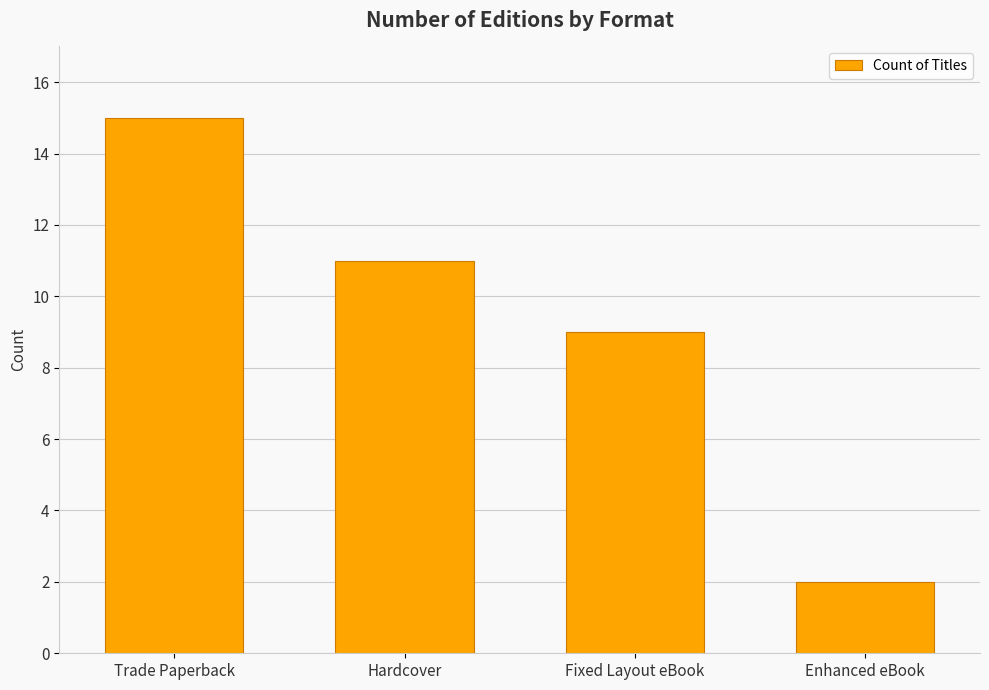

What is the ratio of the value at Enhanced eBook to the value at Fixed Layout eBook?

0.2